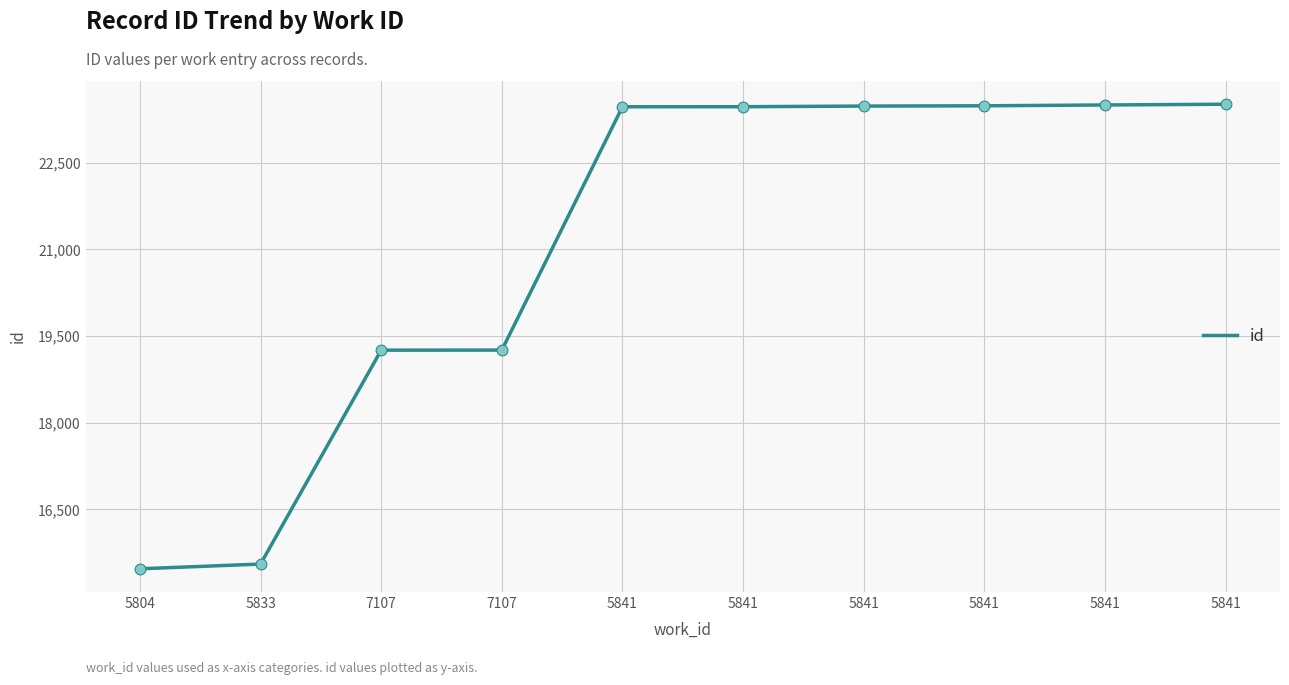

Between 5841 and 5841, which is larger?

5841